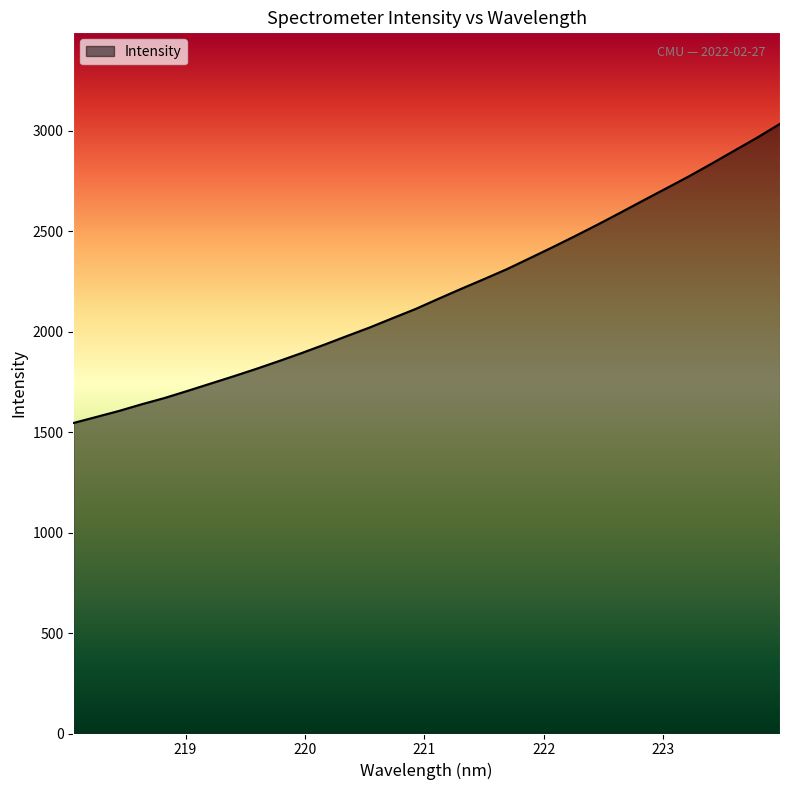

What is the greatest value displayed?

3033.4